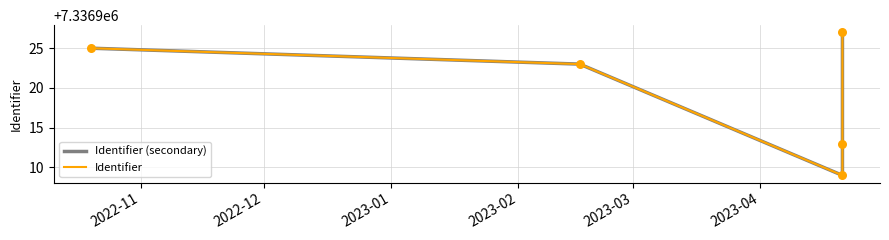

Which series contains the lowest Y value?

Identifier (secondary)